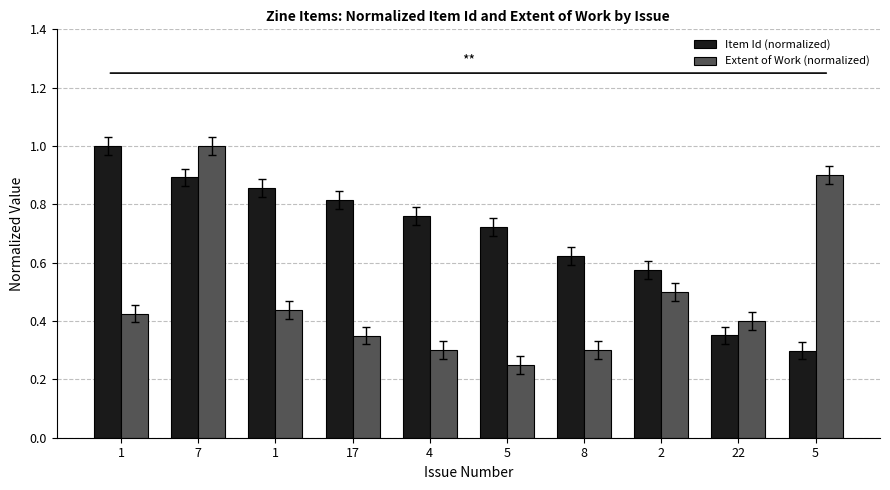

What is the sum of the Extent of Work (normalized) values at 22 and 17?

0.8